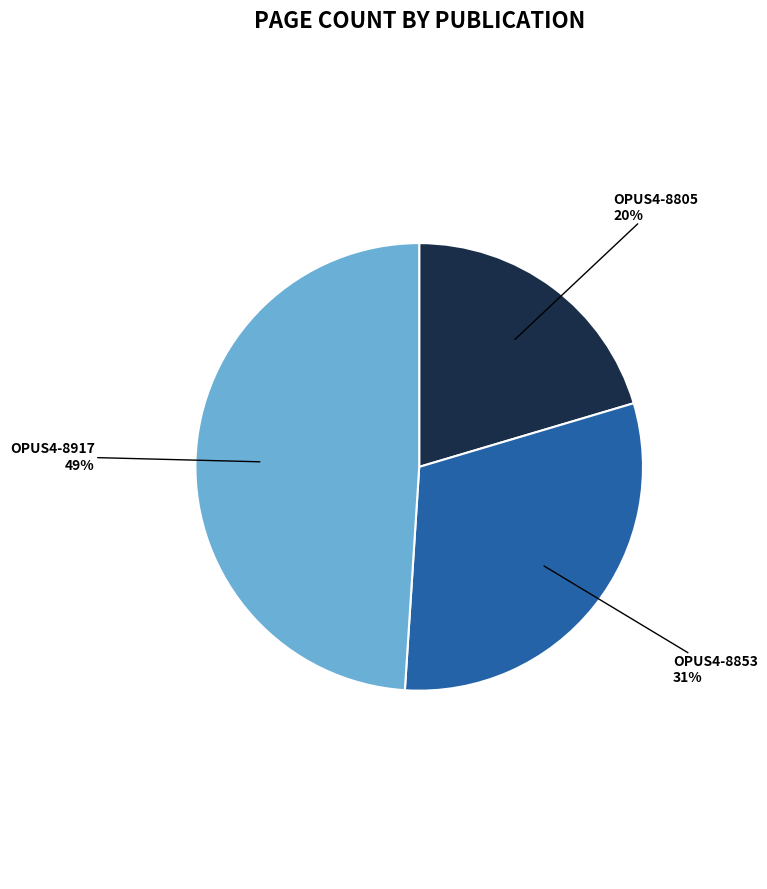

The OPUS4-8853 slice represents 16% of the pie. True or false?

False